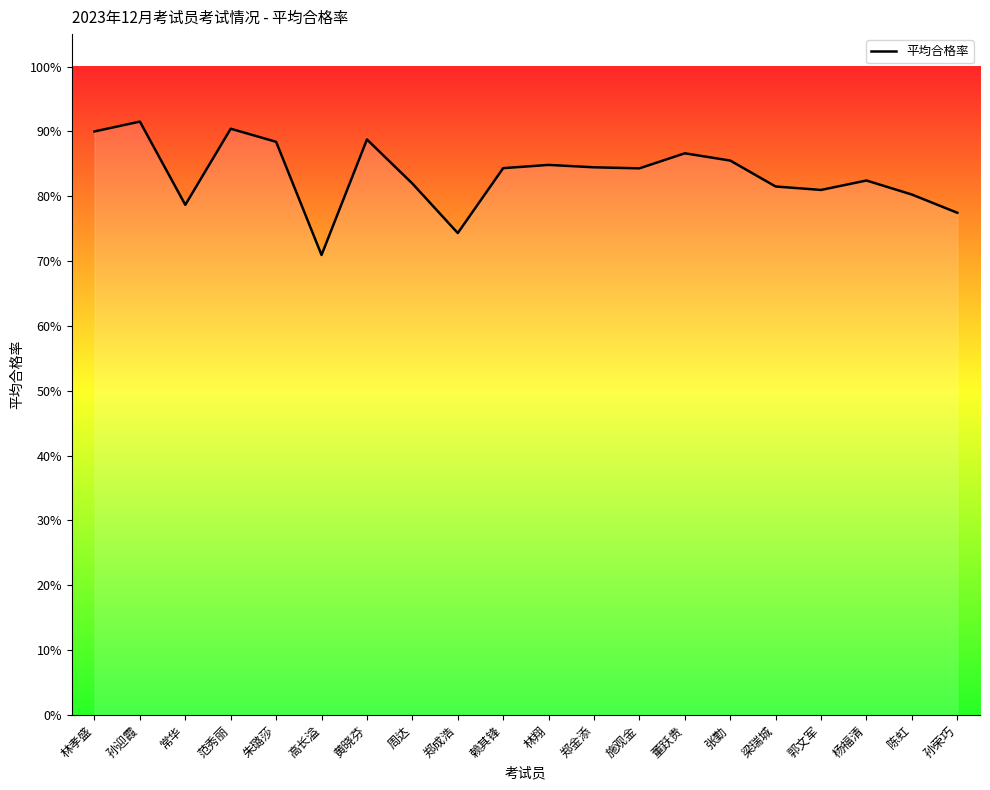

True or false: the data shows 1.2 at 张勤.

False